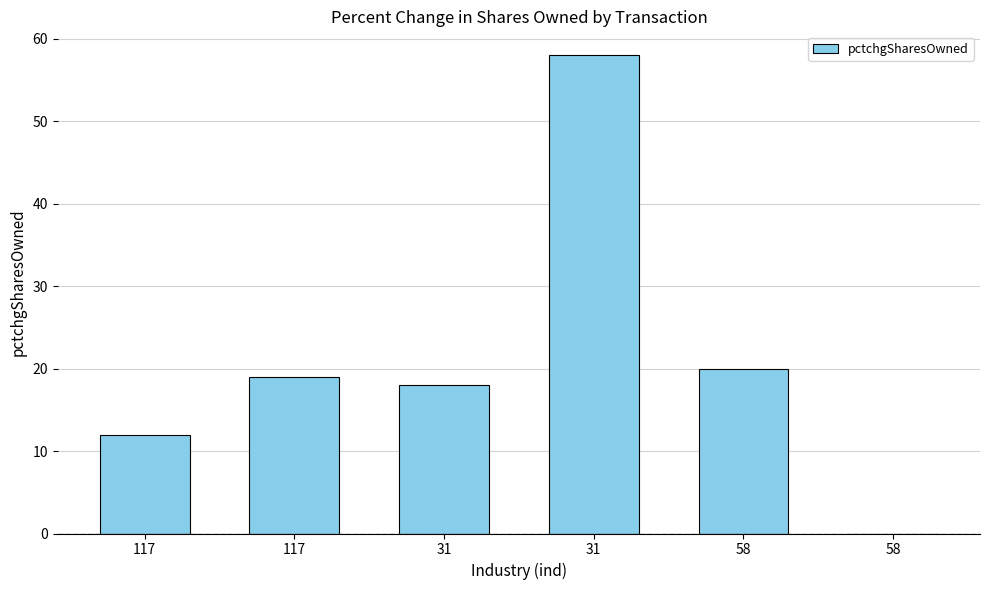

Does the chart contain stacked bars?

No